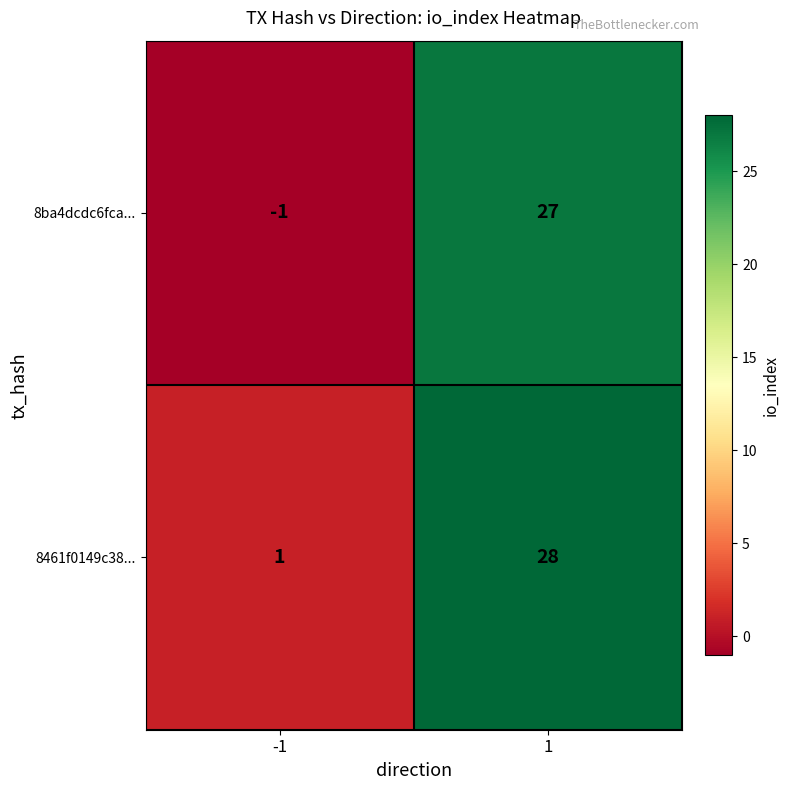

Rank the series at -1 from lowest to highest value.

8ba4dcdc6fca..., 8461f0149c38...